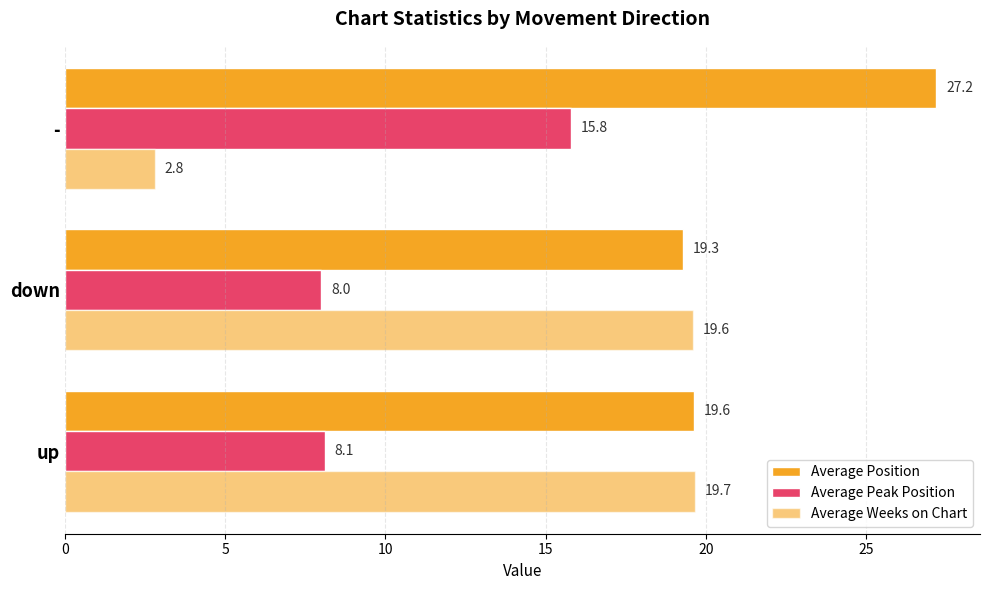

What is the difference between the second highest and minimum values in the Average Position series?

0.3